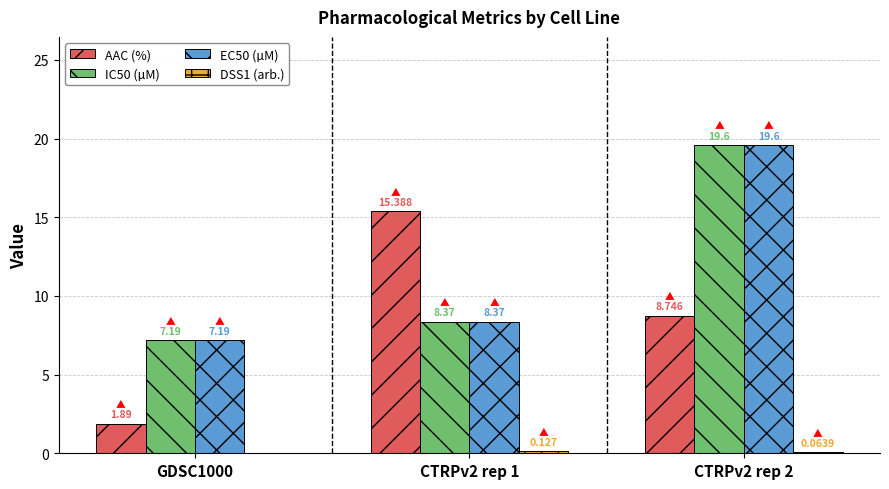

Which category has the highest value across all series?

CTRPv2 rep 2